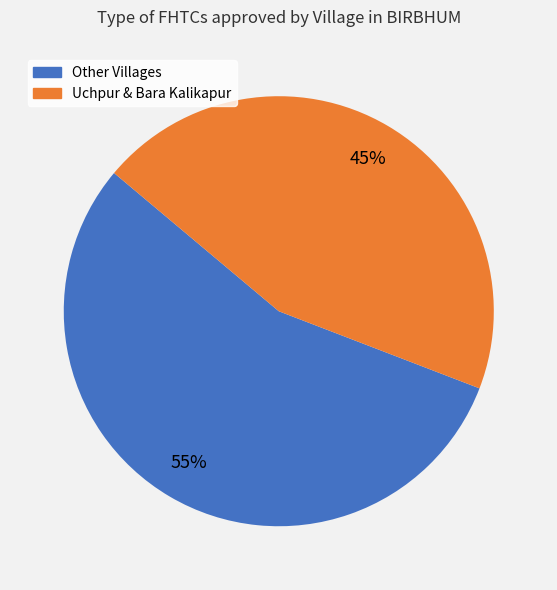

How many segments does this pie chart have?

2